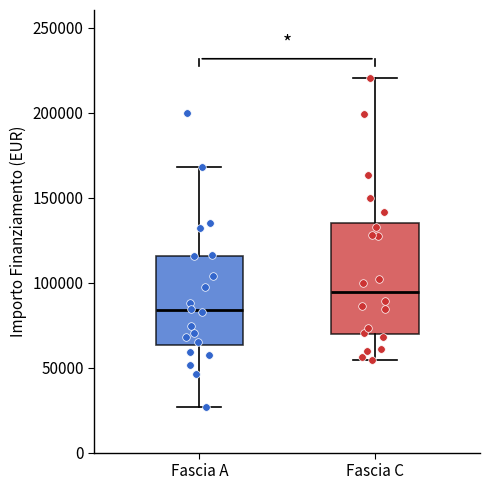

Which box's median line is the lowest?

Fascia A